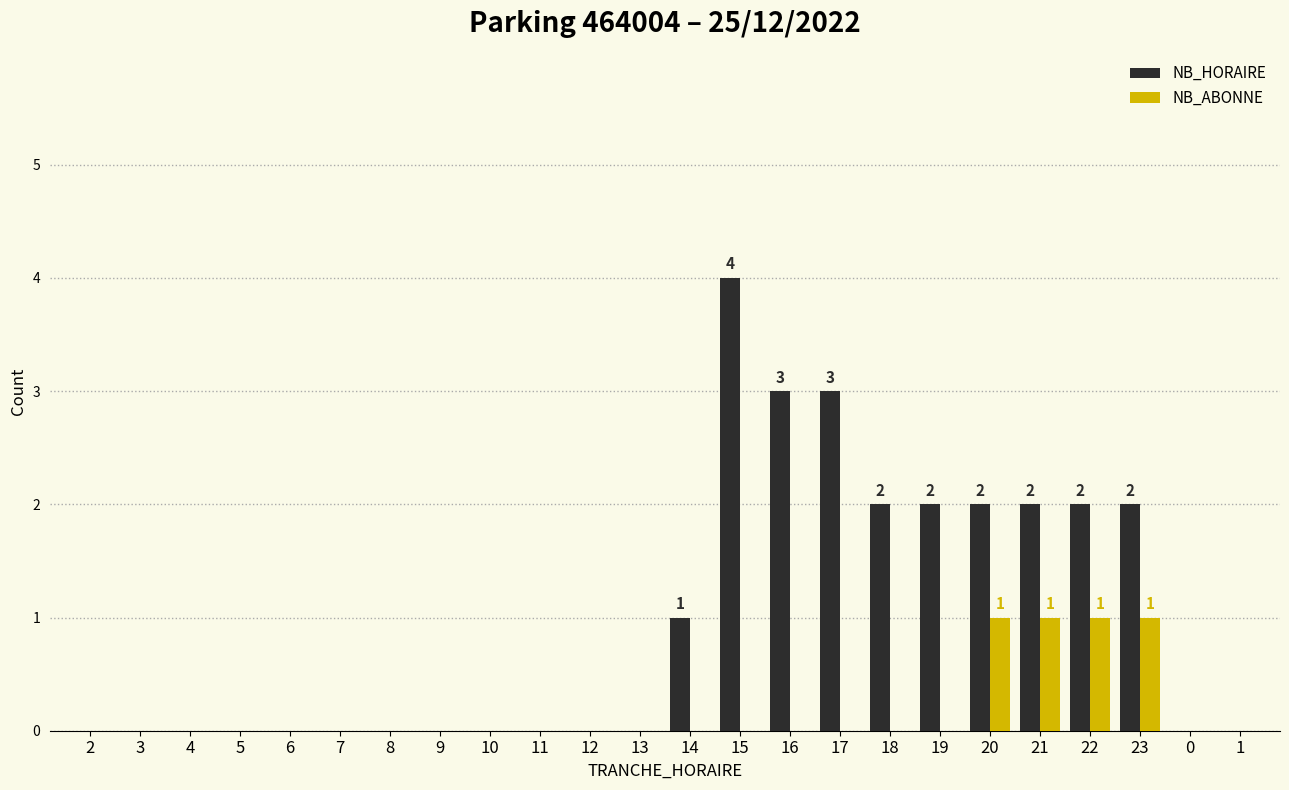

Count the number of data series in this chart.

2